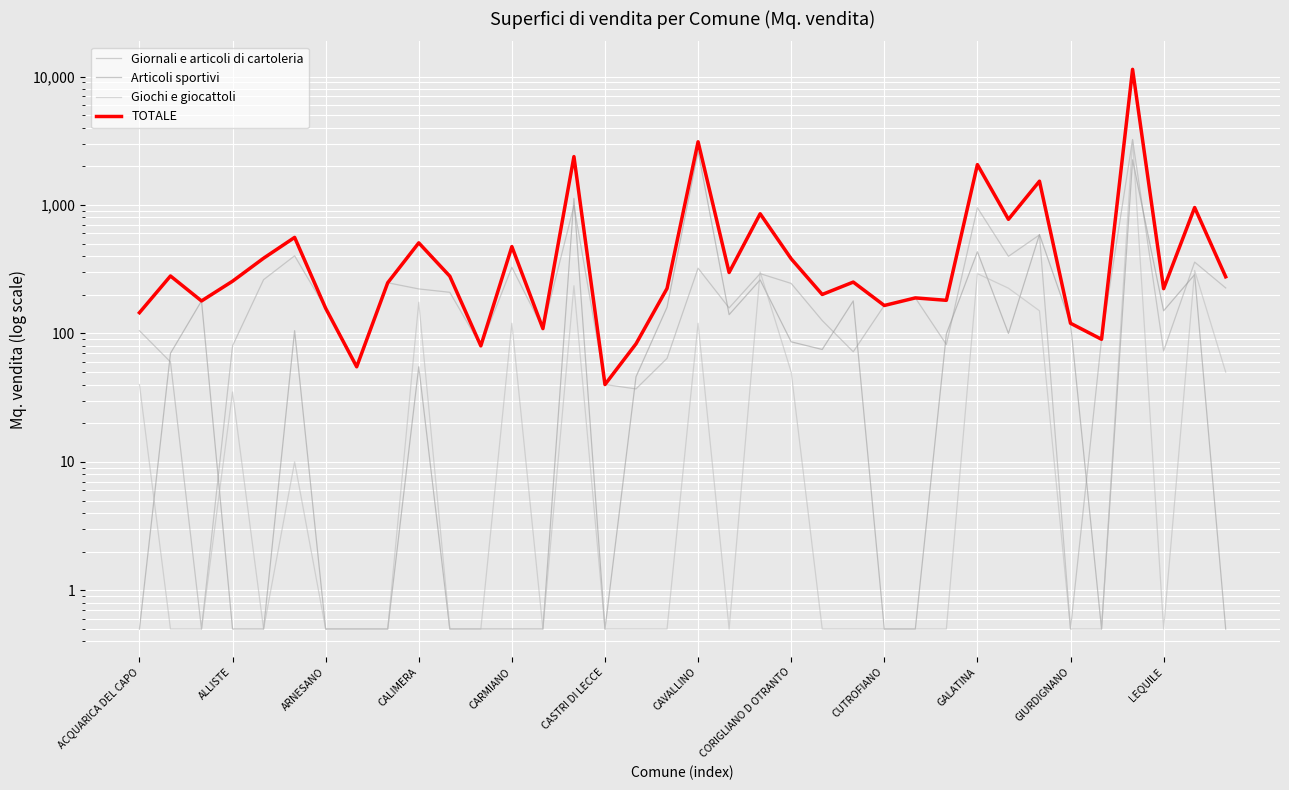

True or false: TOTALE has a value of 325.8 at CALIMERA.

False